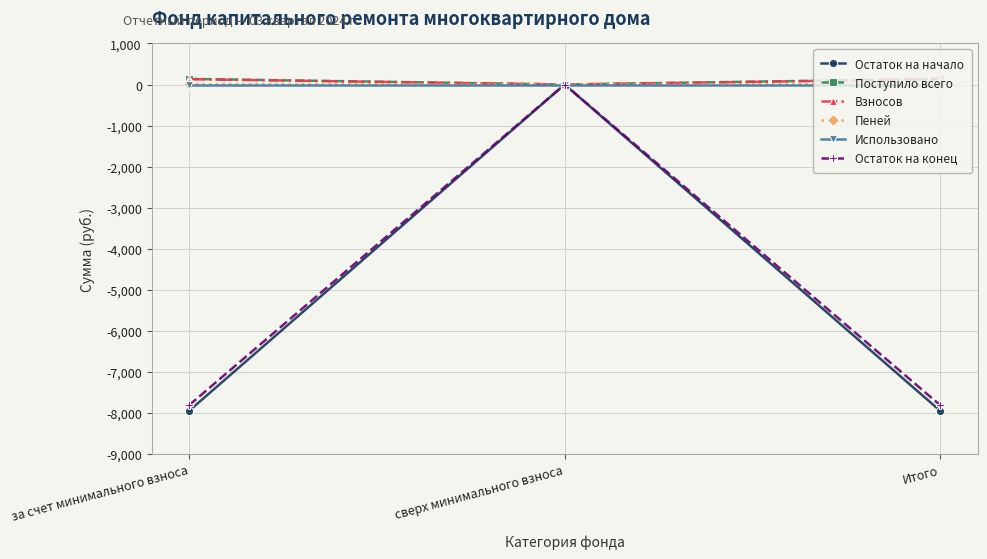

How many data points in Остаток на начало are above -7946?

1